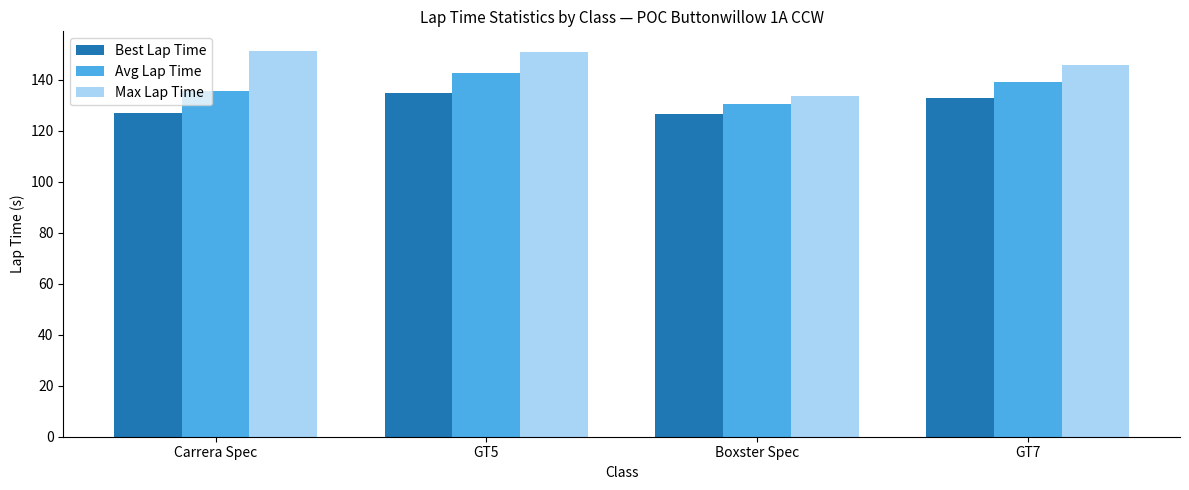

What is the greatest value displayed?

151.5